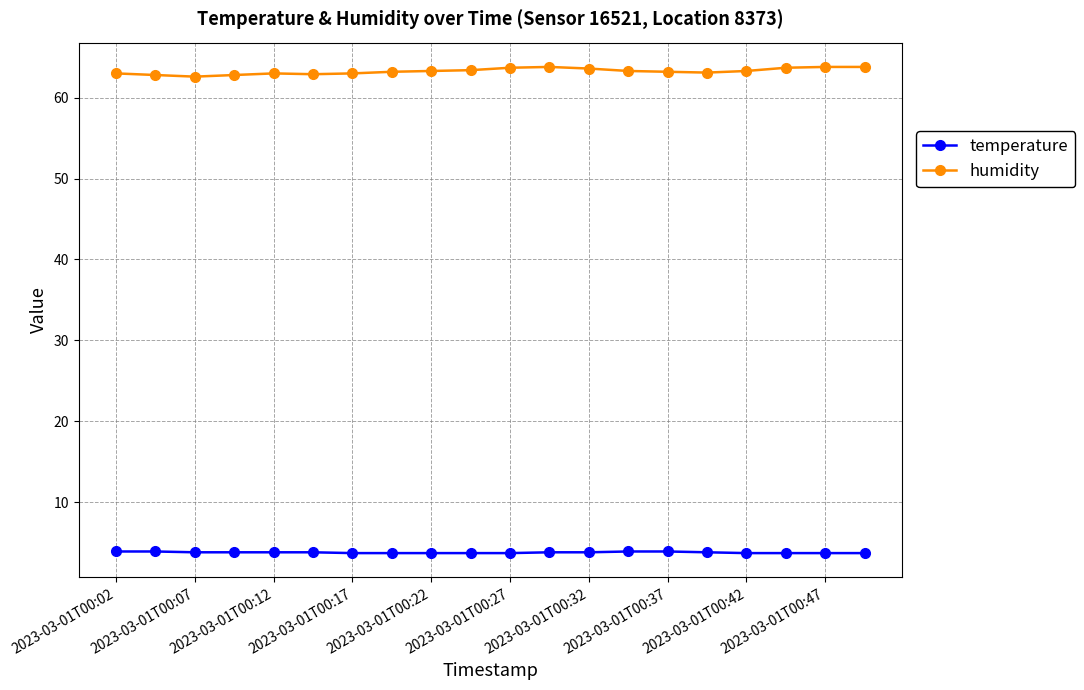

What is the difference between the maximum and minimum values in the temperature series?

0.2